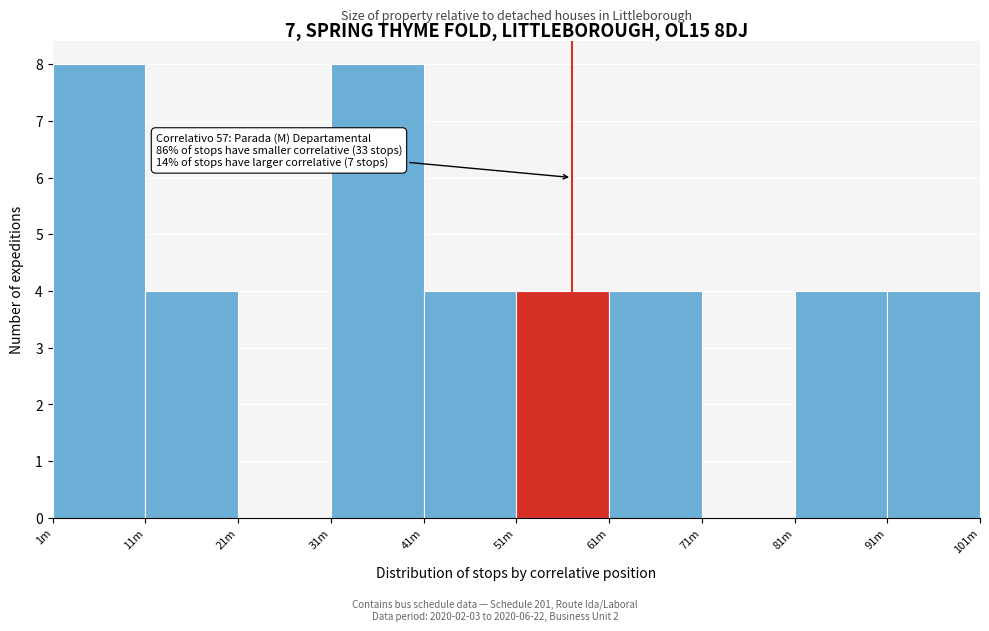

Reading left to right, transcribe all the data shown in this chart.

1m=8	11m=4	21m=0	31m=8	41m=4	51m=4	61m=4	71m=0	81m=4	91m=4